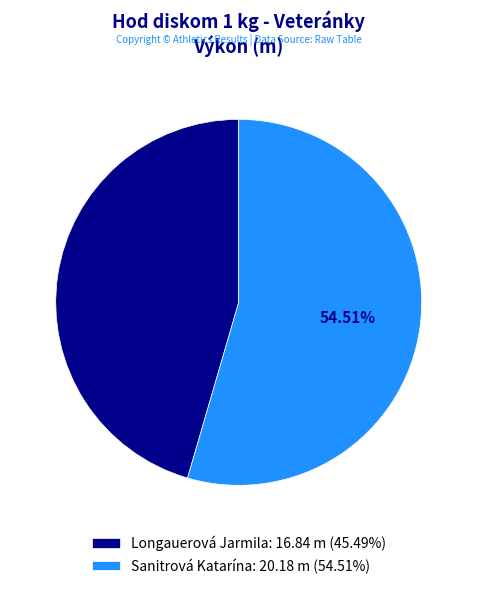

Which slice is the largest?

Sanitrová Katarína